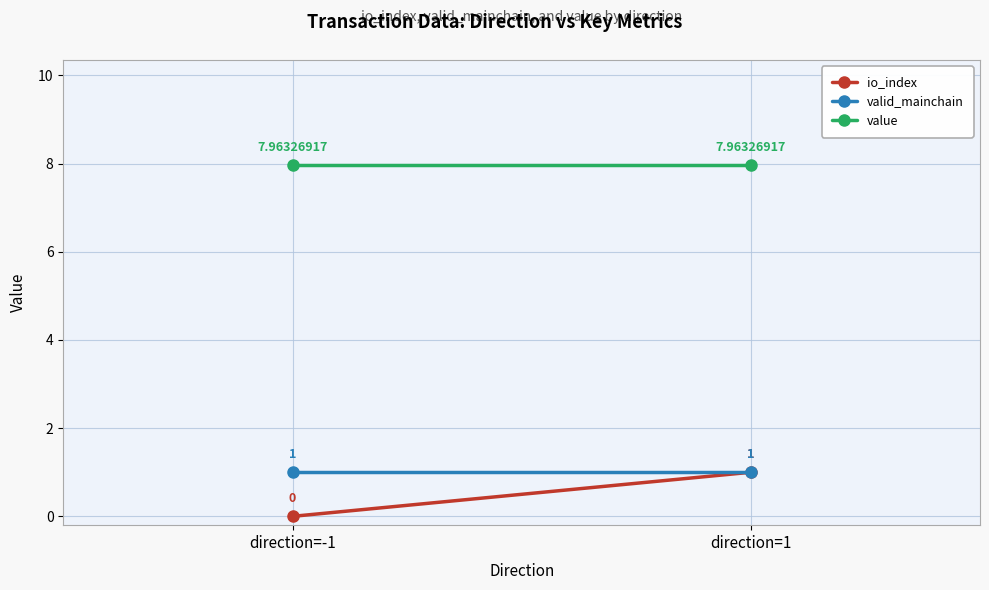

What is the value of the valid_mainchain point at the 2nd from the left?

1.0